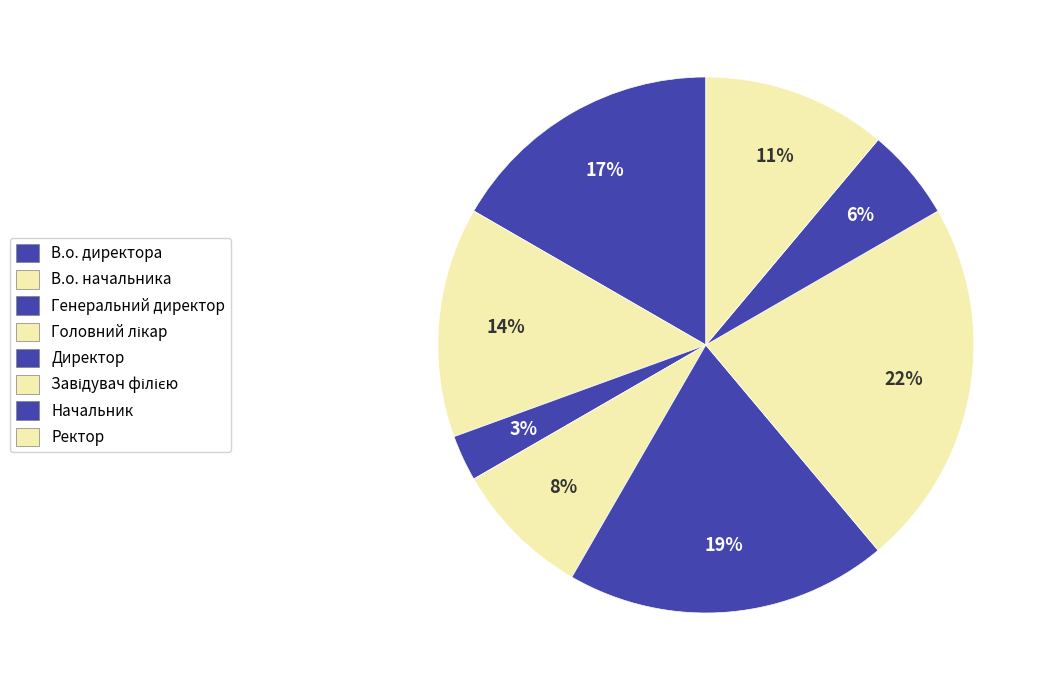

Does Директор account for over 50% of the chart?

No